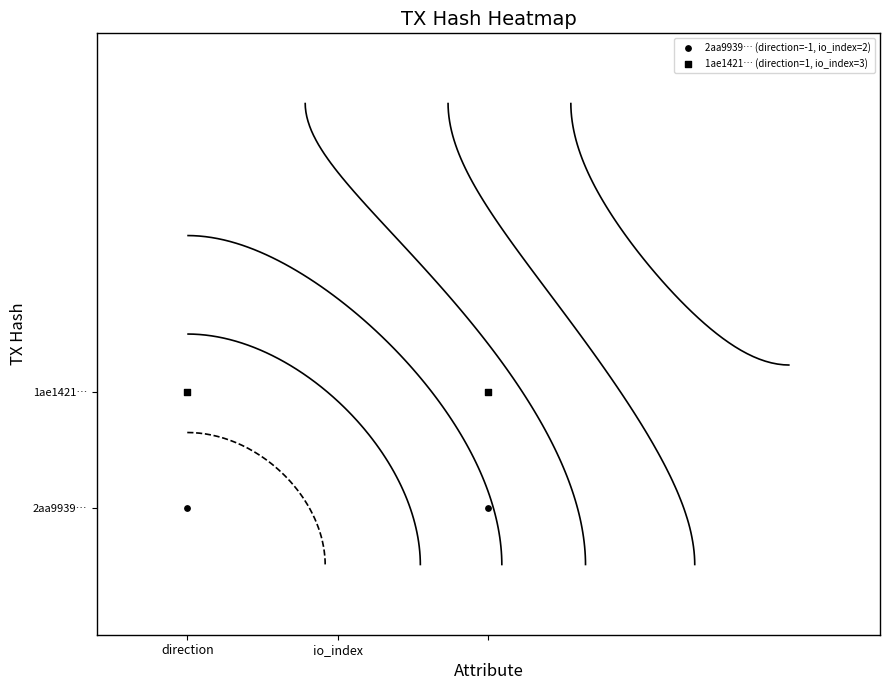

Rank the series at direction from highest to lowest value.

1ae1421… (direction=1, io_index=3), 2aa9939… (direction=-1, io_index=2)